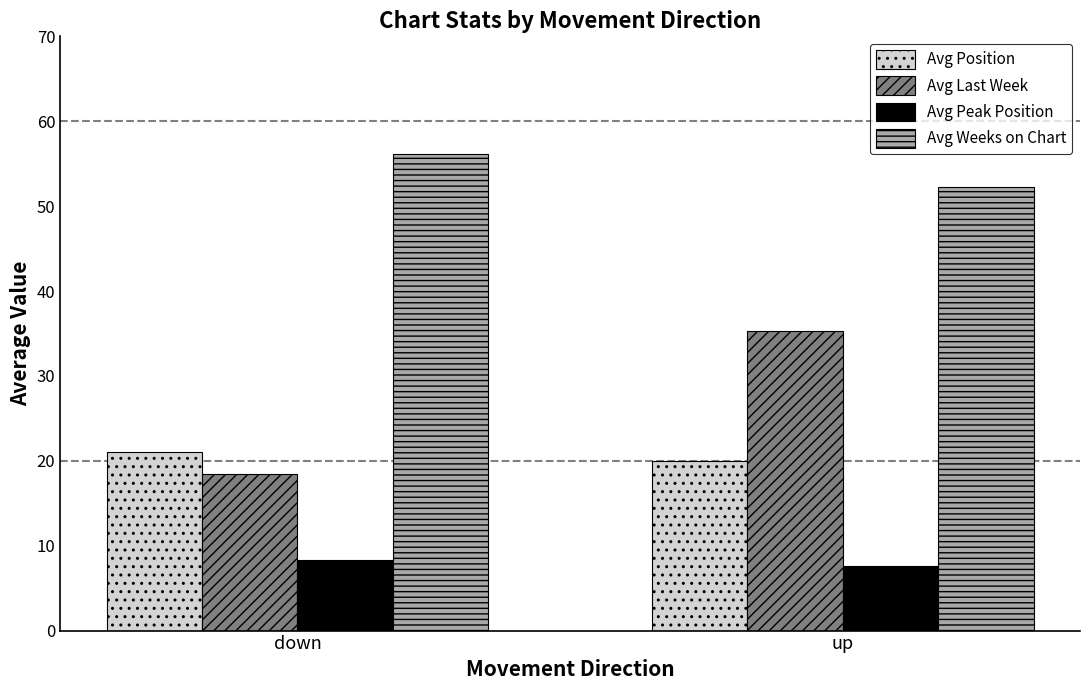

Which series has the widest spread of values?

Avg Last Week